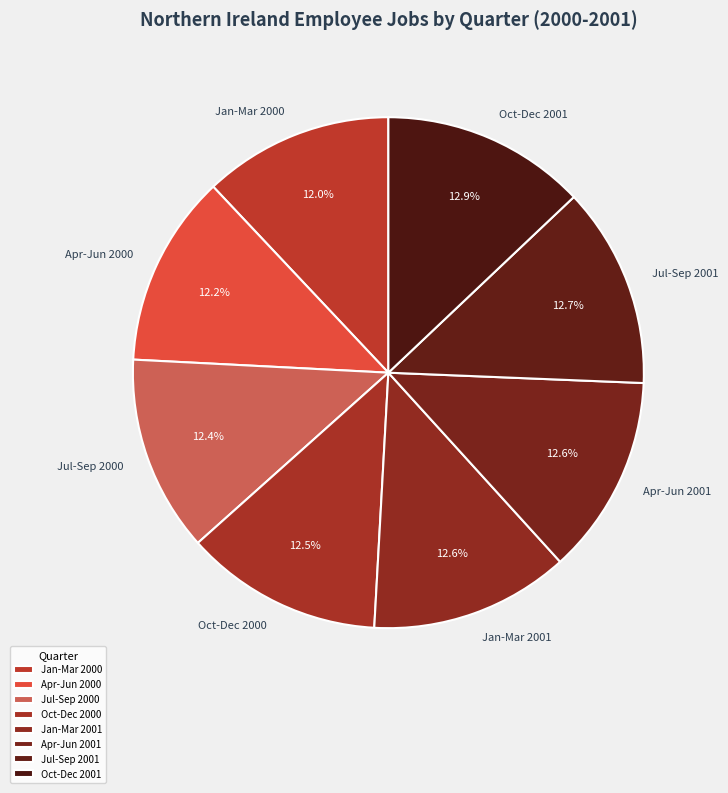

Between Jan-Mar 2000 and Apr-Jun 2000, which is larger?

Apr-Jun 2000